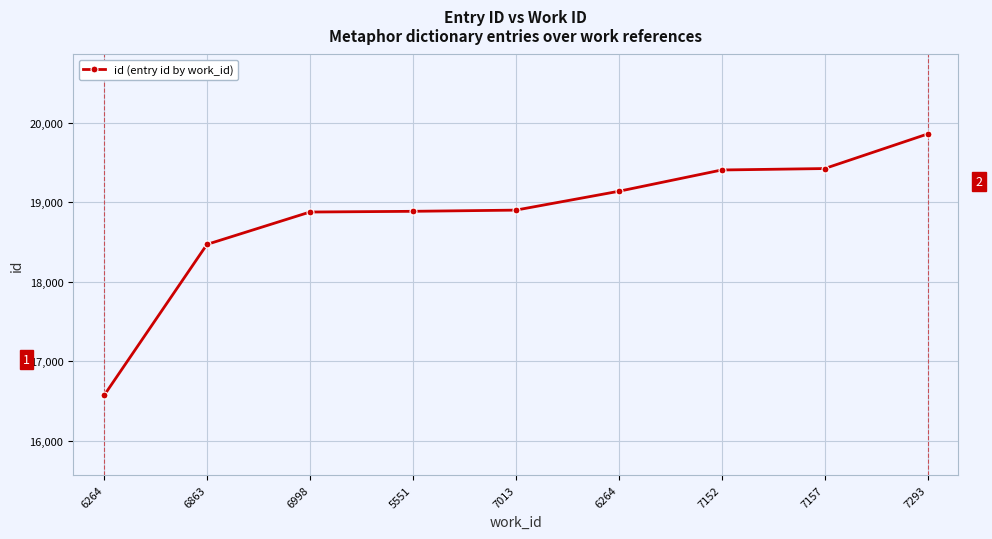

What is the minimum value shown in the chart?

16571